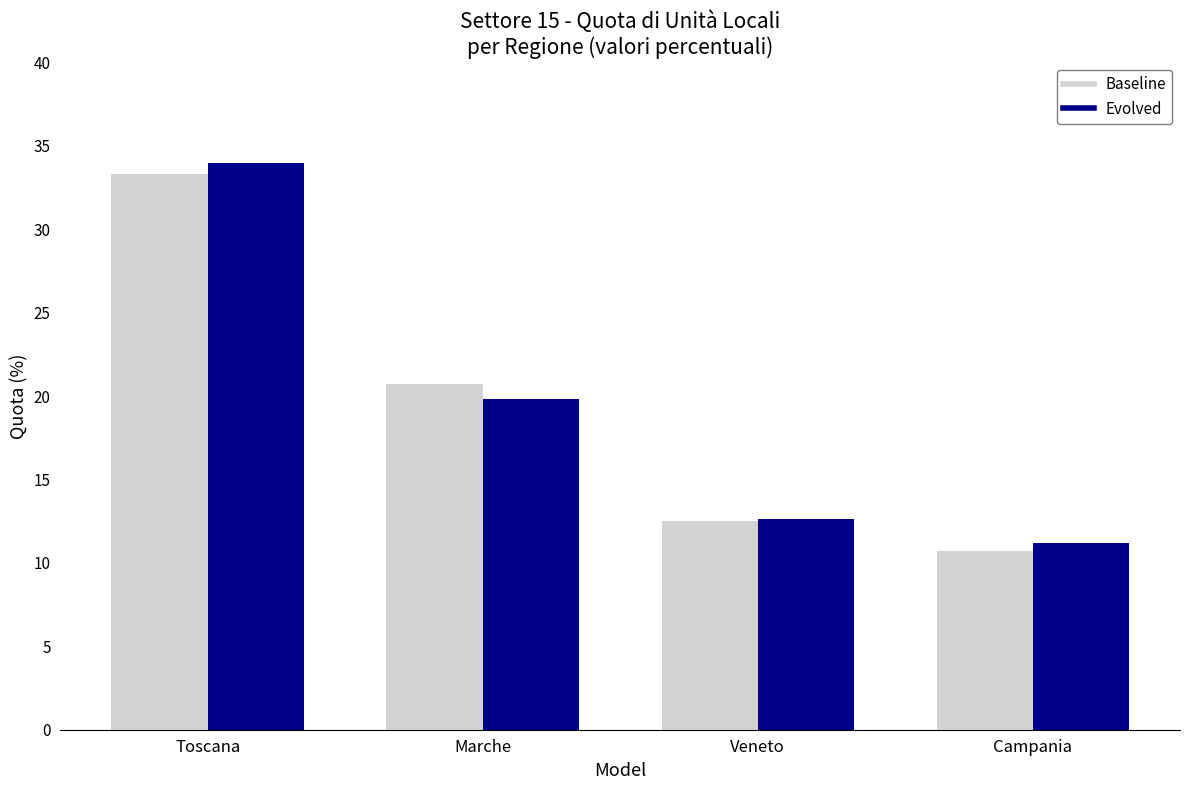

At which category does the chart reach its peak across all series?

Toscana